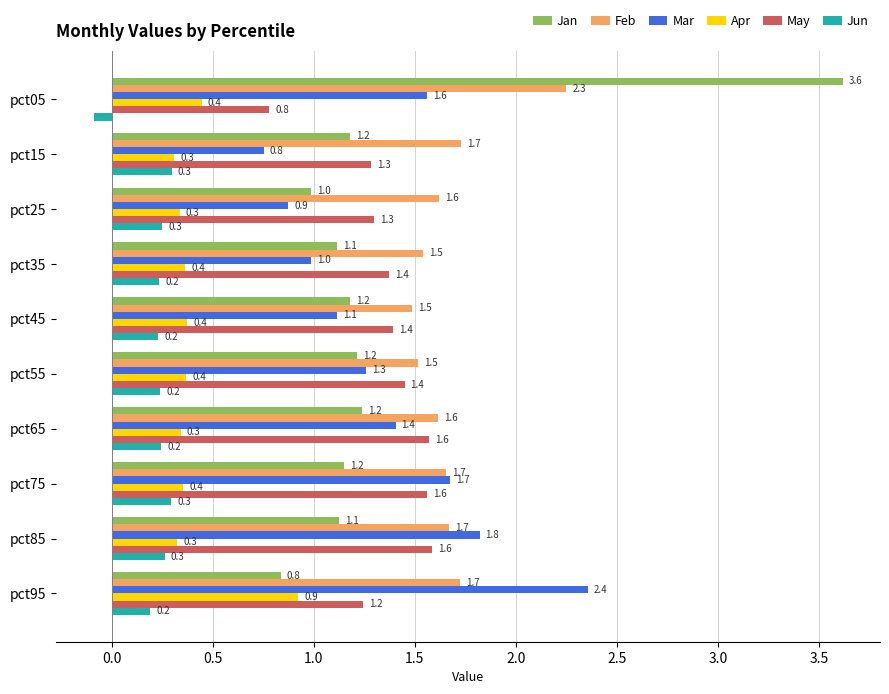

List the series in order of their peak value, highest first.

Jan, Mar, Feb, May, Apr, Jun